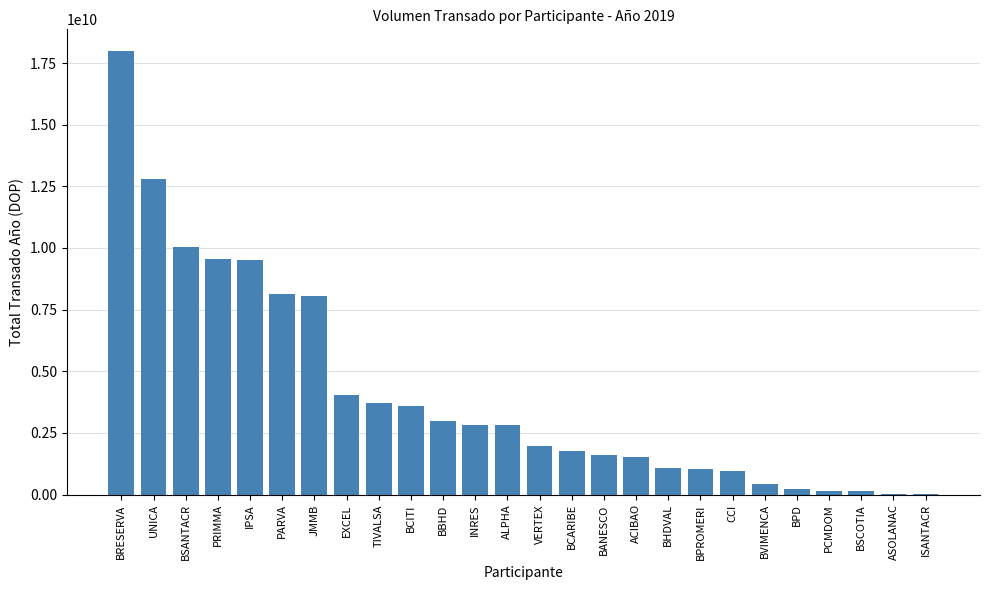

Are the bars horizontal?

No